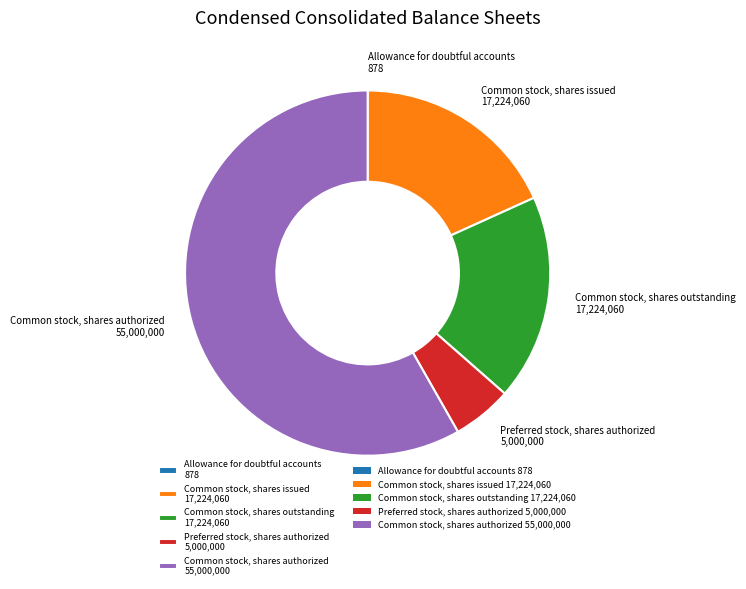

Does Preferred stock, shares authorized 5,000,000 represent more than half of the total?

No